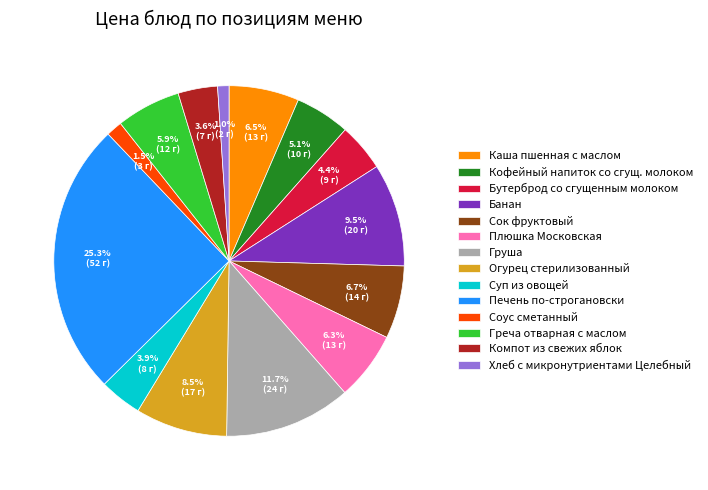

To the nearest percent, what is the combined percentage of Греча отварная с маслом and Каша пшенная с маслом?

12%